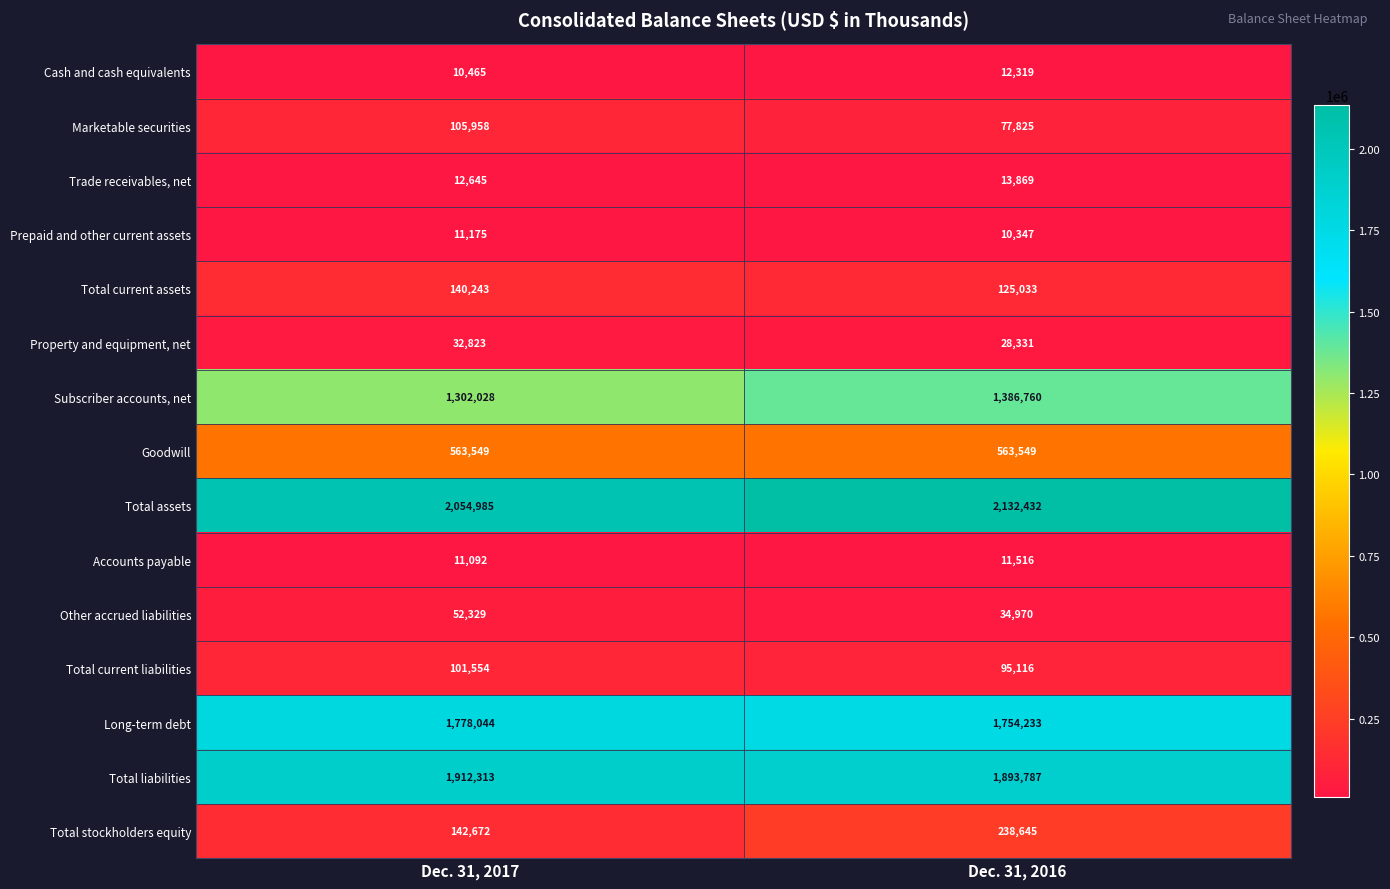

How many series are shown in this chart?

15